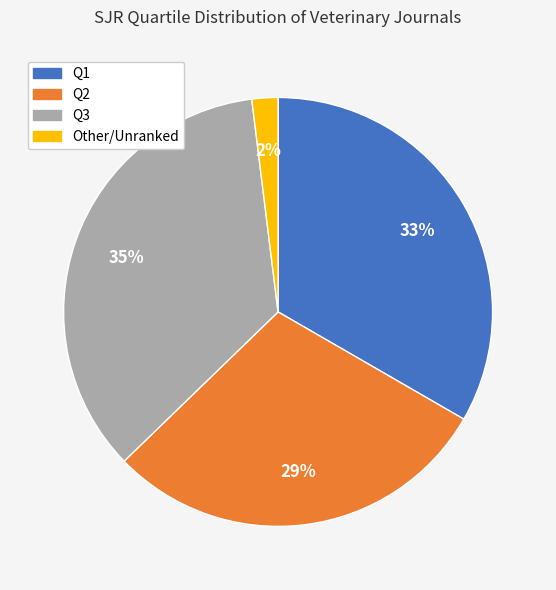

To the nearest percent, what is the average slice percentage?

25%